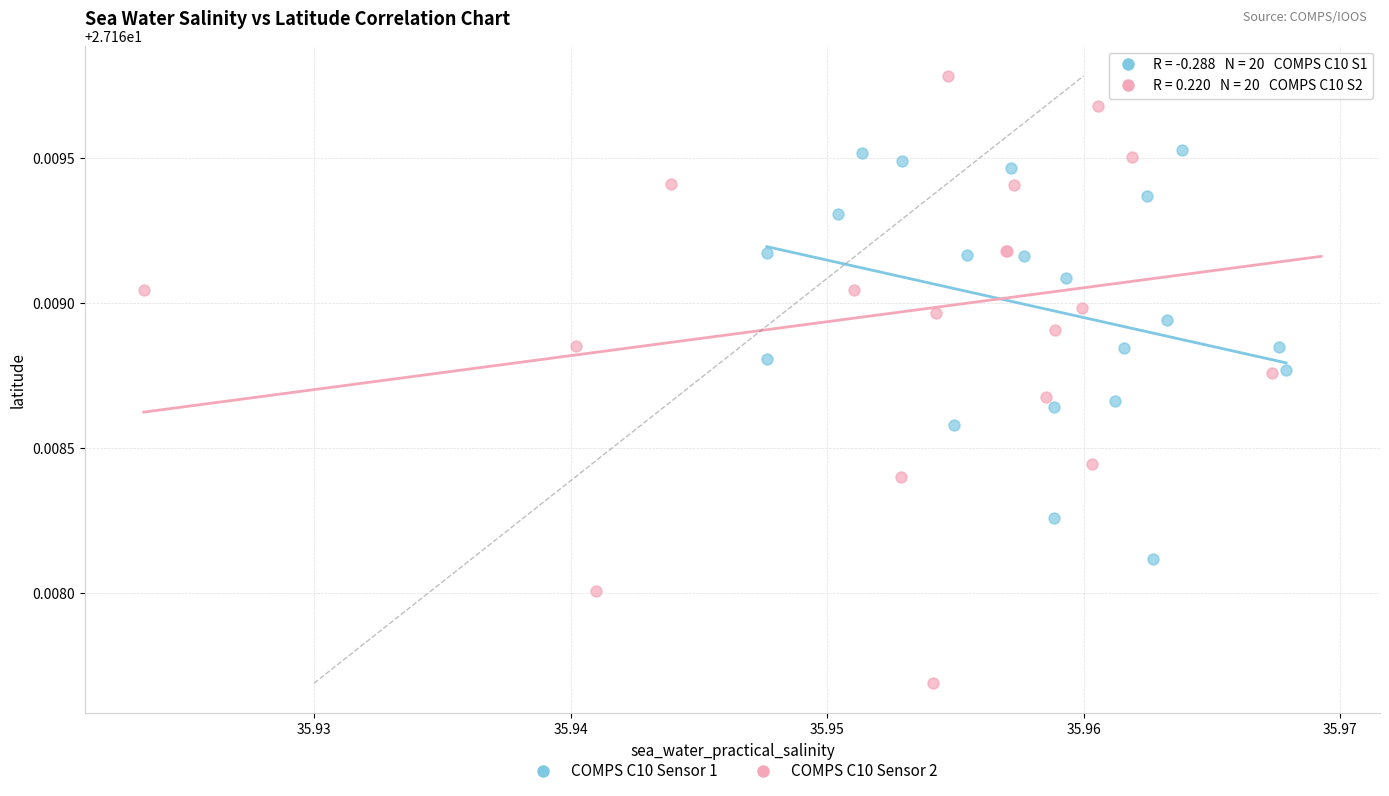

Which series has the largest Y range (max minus min)?

COMPS C10 Sensor 2